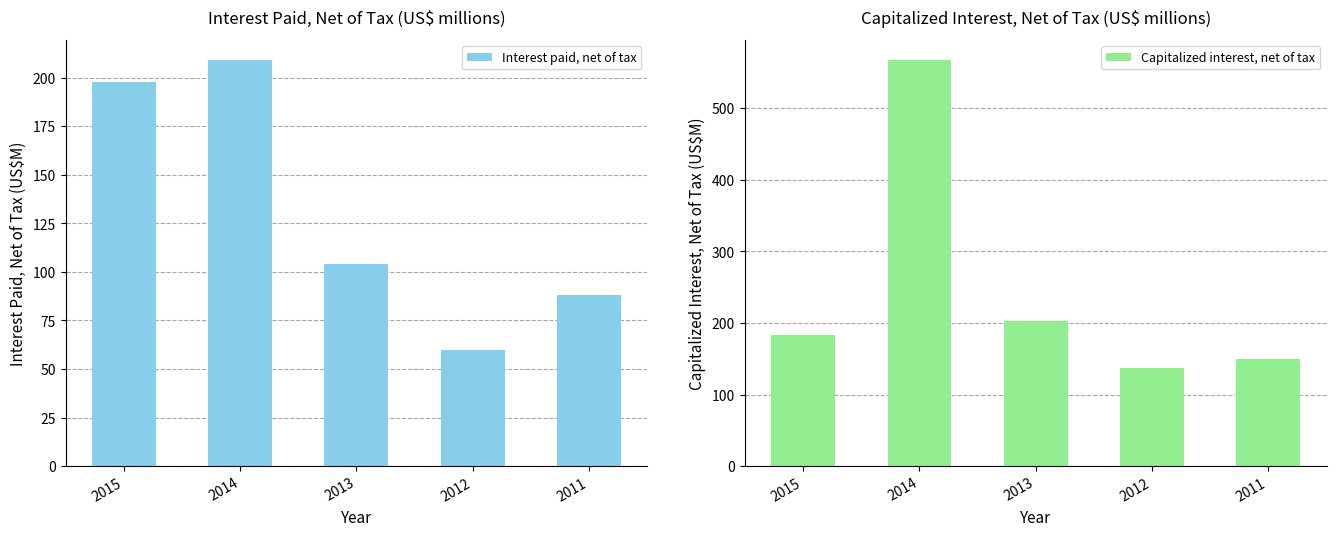

Which series has the largest total across all categories?

Capitalized interest, net of tax